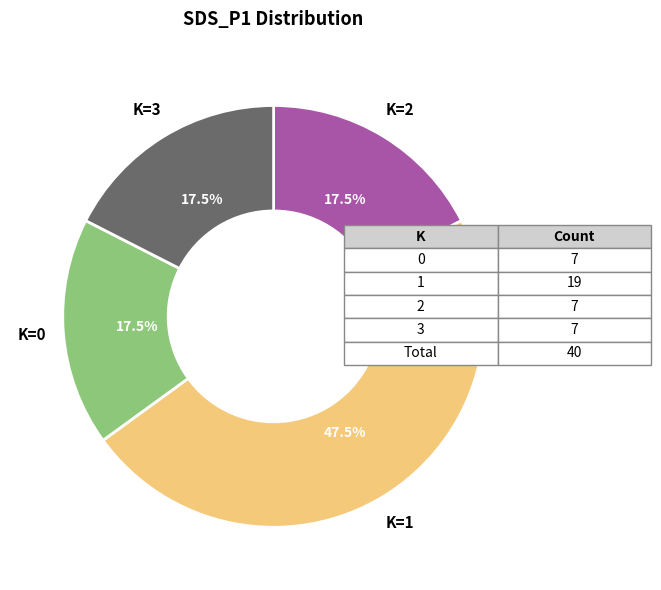

Is there any slice that represents more than half of the pie?

No